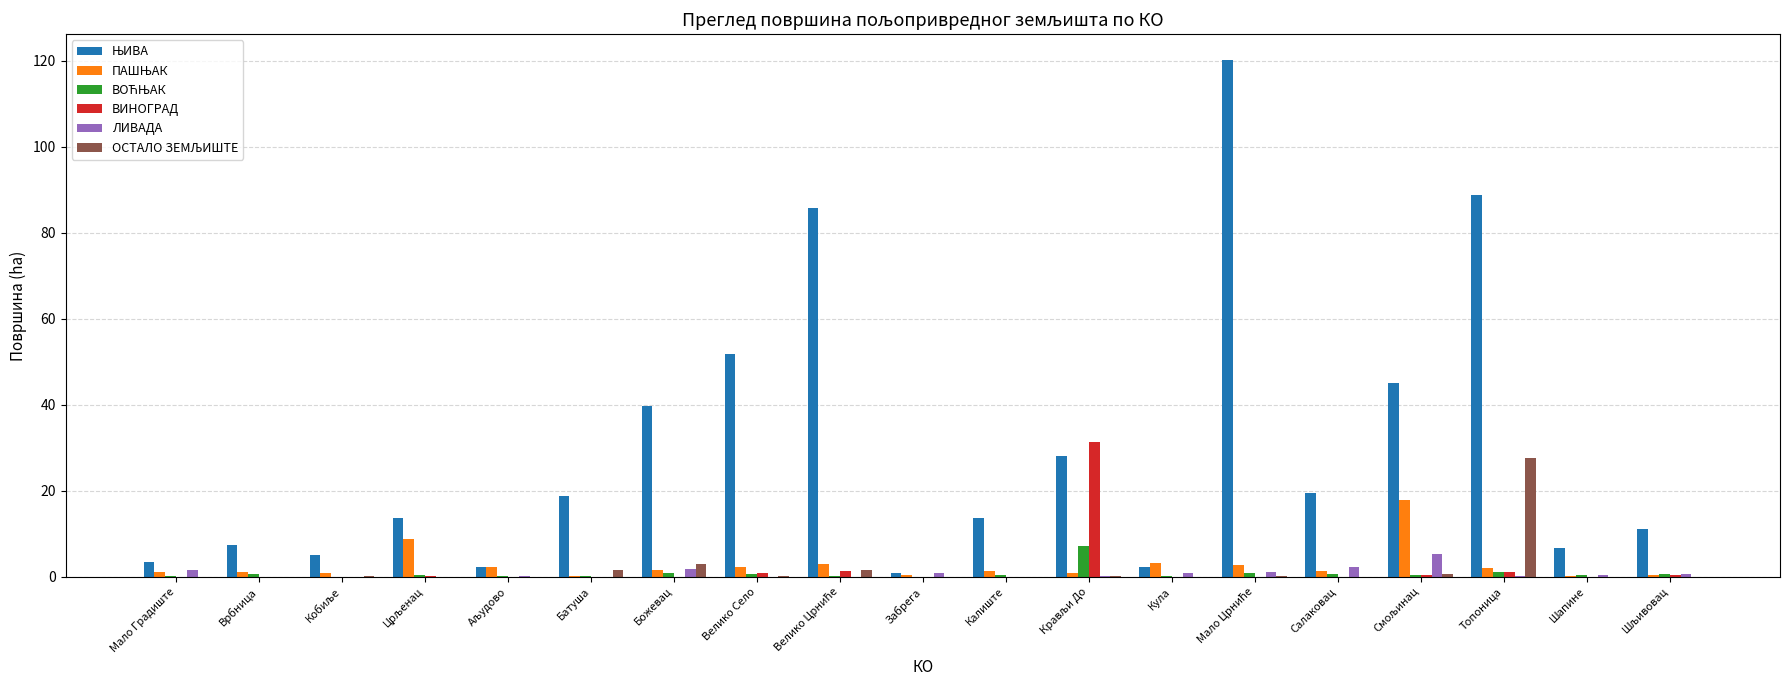

At which label does ЊИВА first exceed 13?

Црљенац